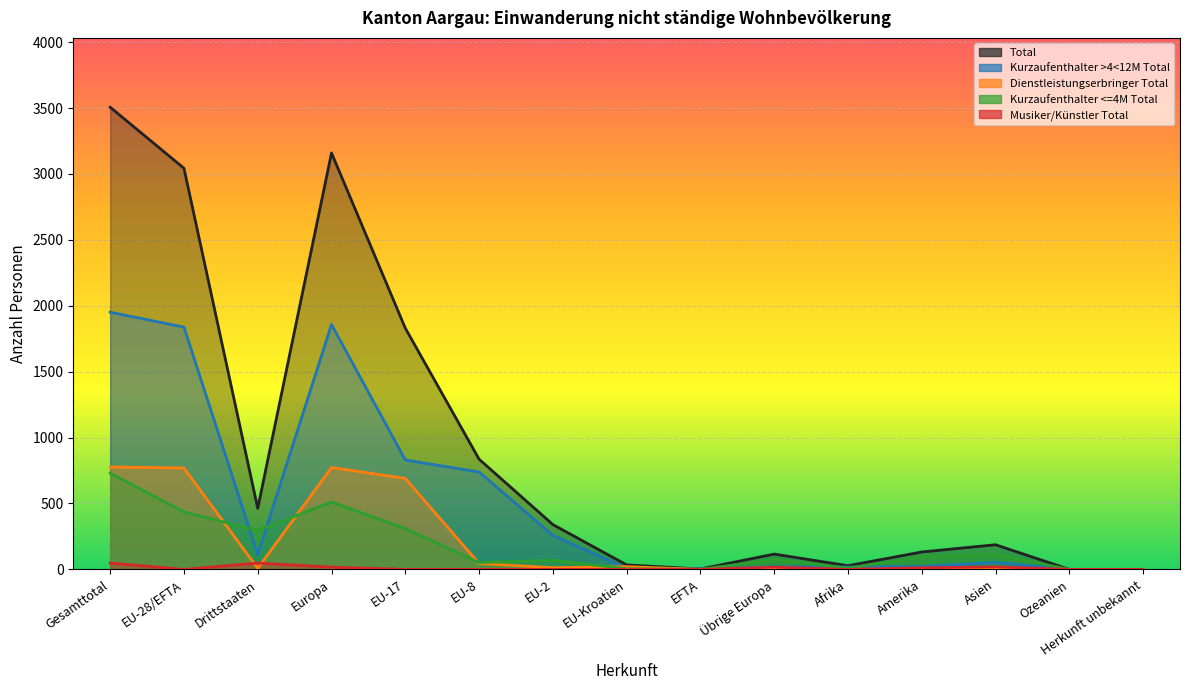

List the series in order of their peak value, lowest first.

Musiker/Künstler Total, Kurzaufenthalter <=4M Total, Dienstleistungserbringer Total, Kurzaufenthalter >4<12M Total, Total